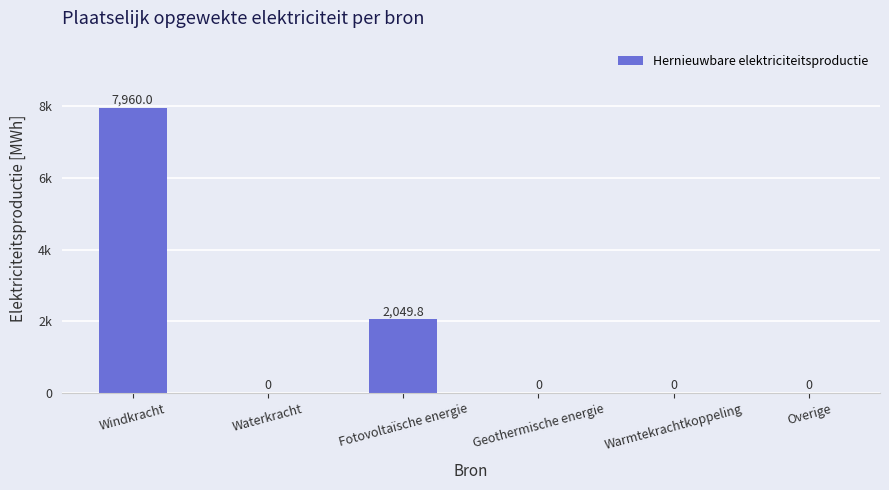

What is the change in value from Fotovoltaïsche energie to Overige?

-2049.8